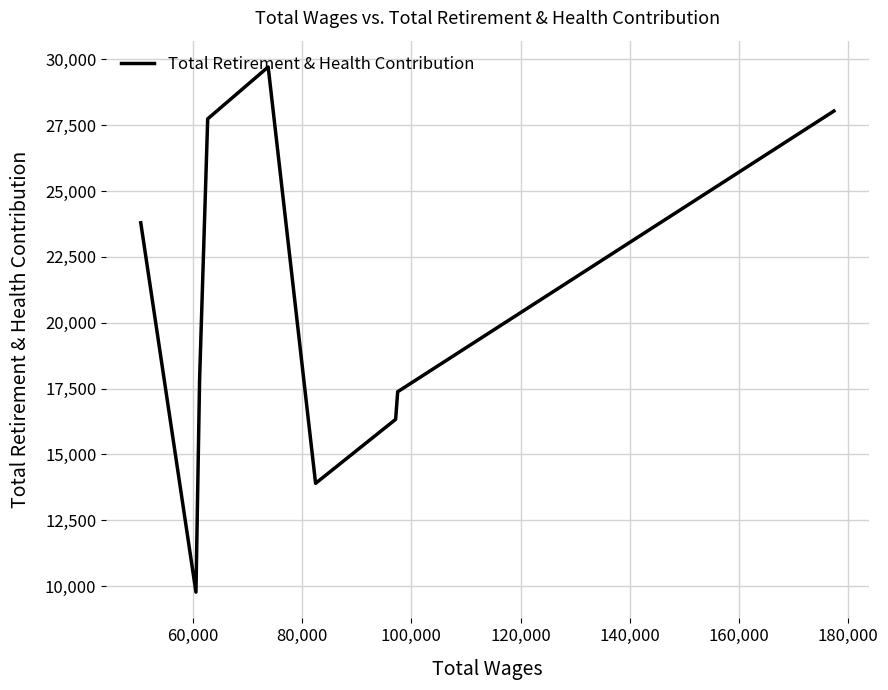

What is the smallest value displayed?

9777